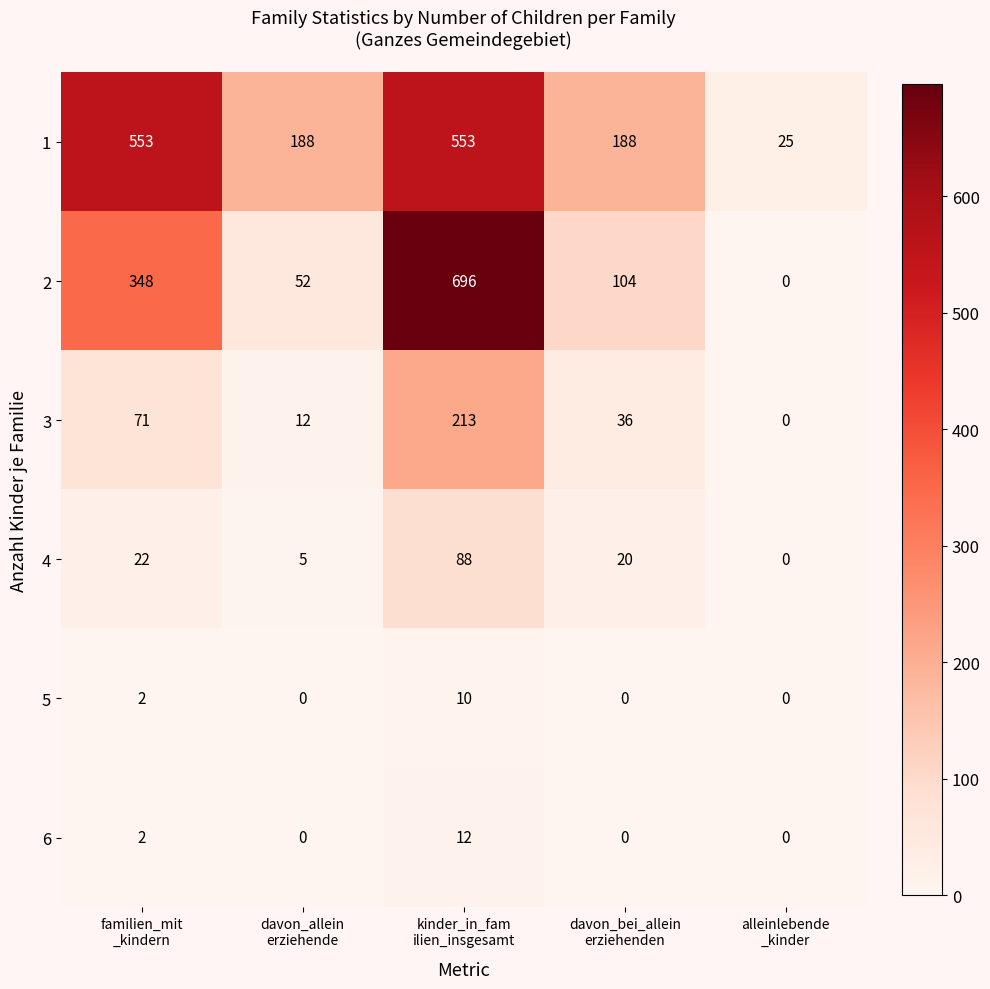

What is the maximum value shown in the chart?

696